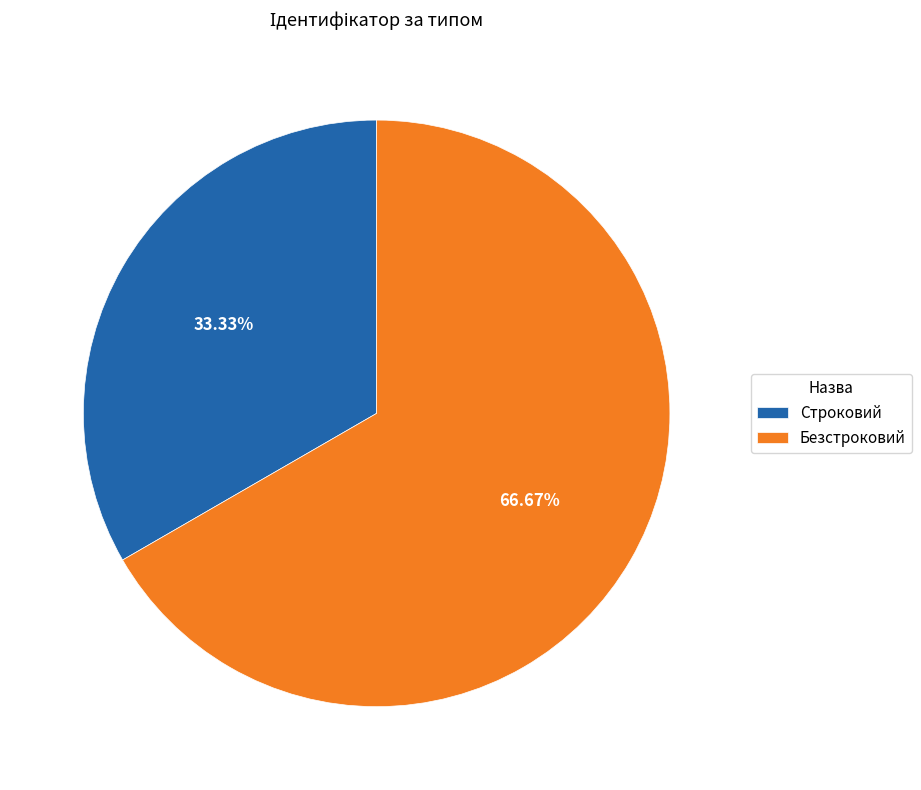

Is it true that Строковий is 43% of the pie?

False